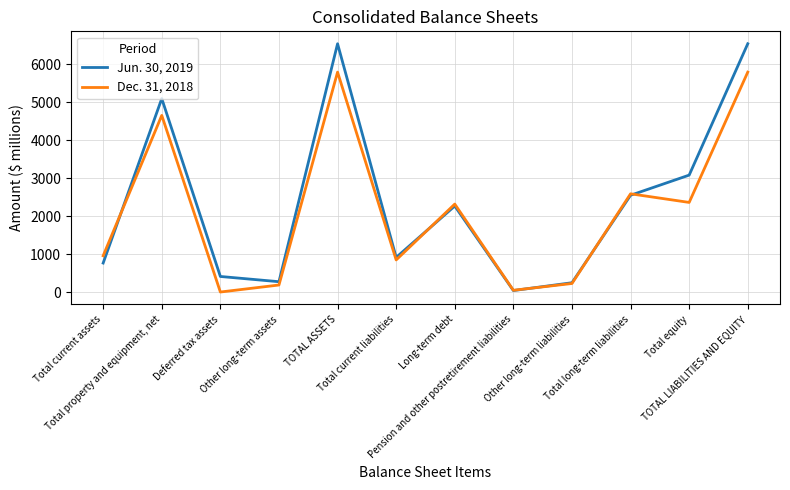

Which series has the widest spread of values?

Jun. 30, 2019